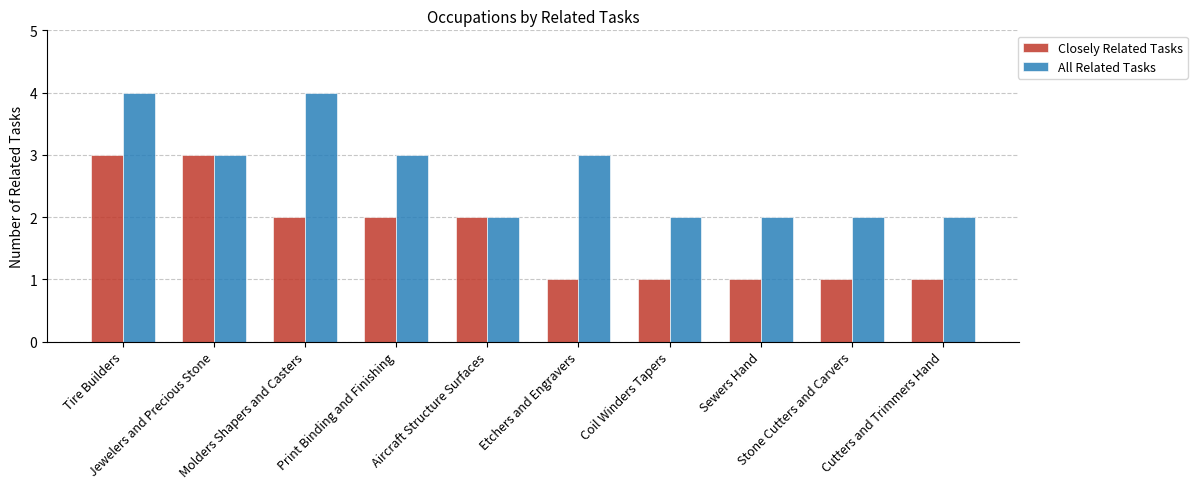

Which series has the largest total across all categories?

All Related Tasks